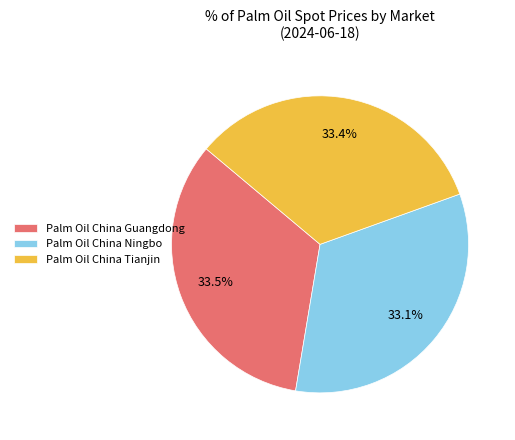

How many segments does this pie chart have?

3